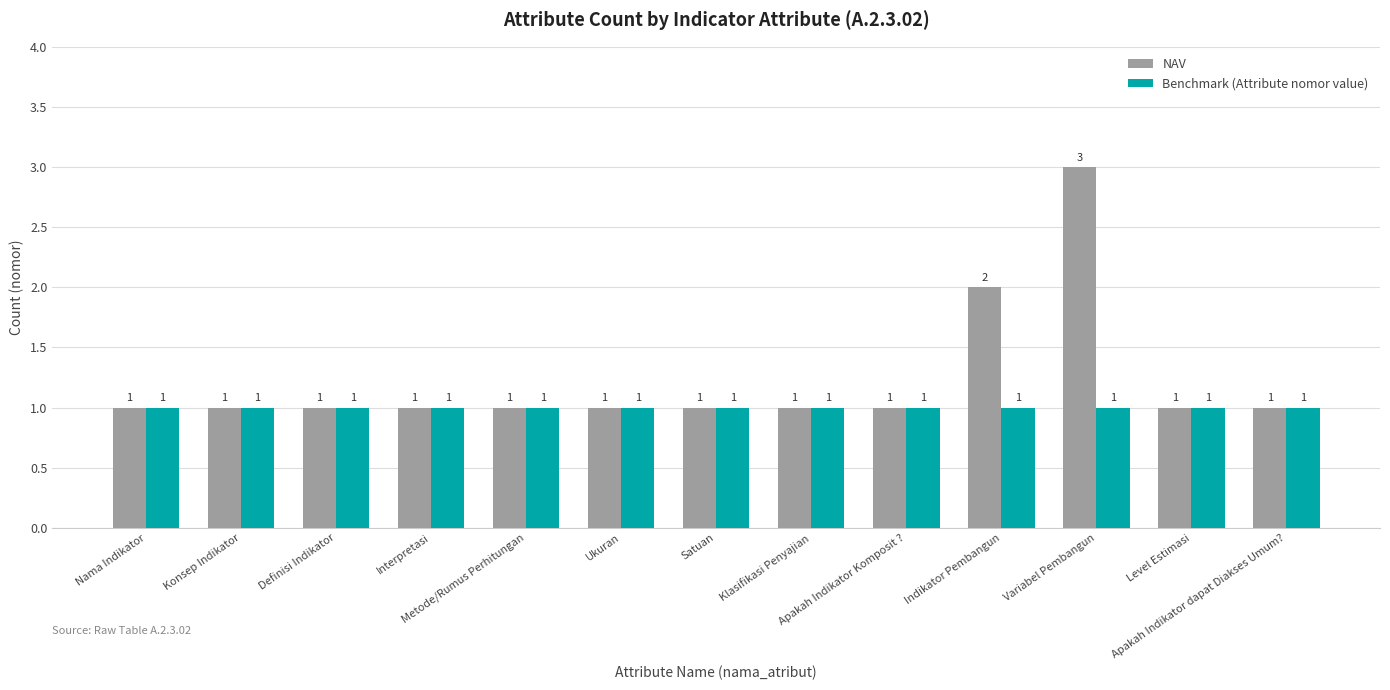

What is the sum of all Benchmark (Attribute nomor value) values?

13